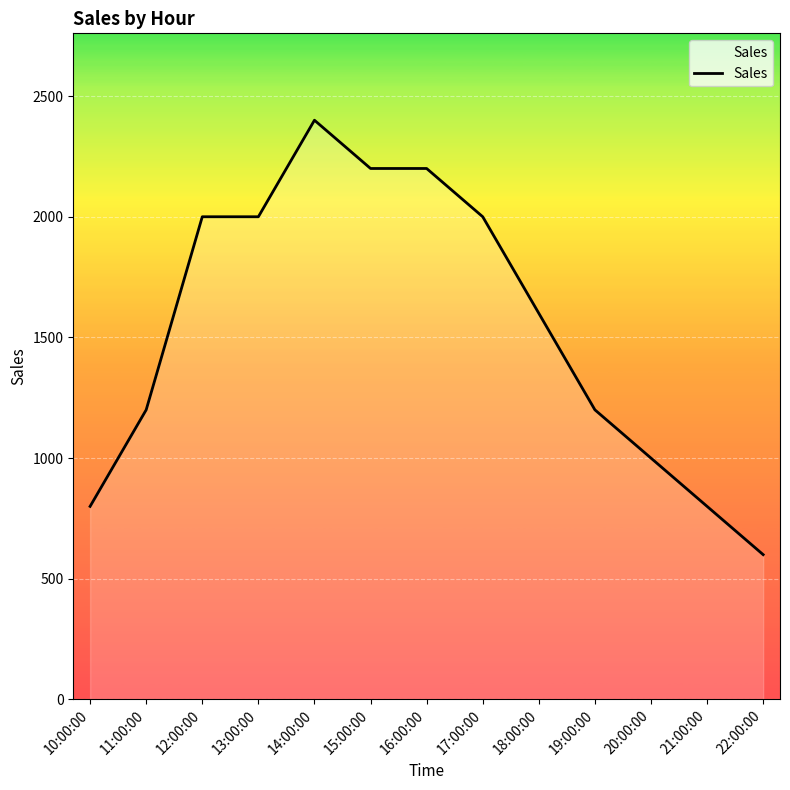

What is the minimum value shown in the chart?

600